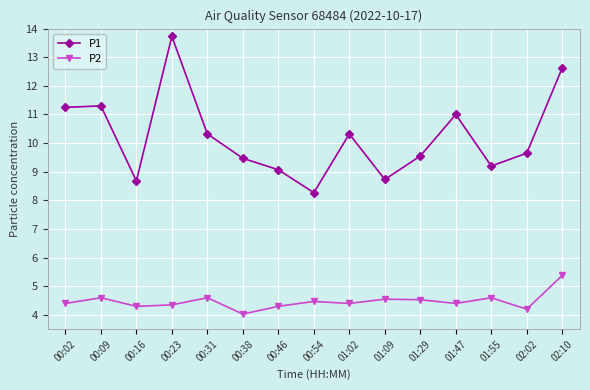

What is the sum of the P2 values at 00:23 and 02:10?

9.7